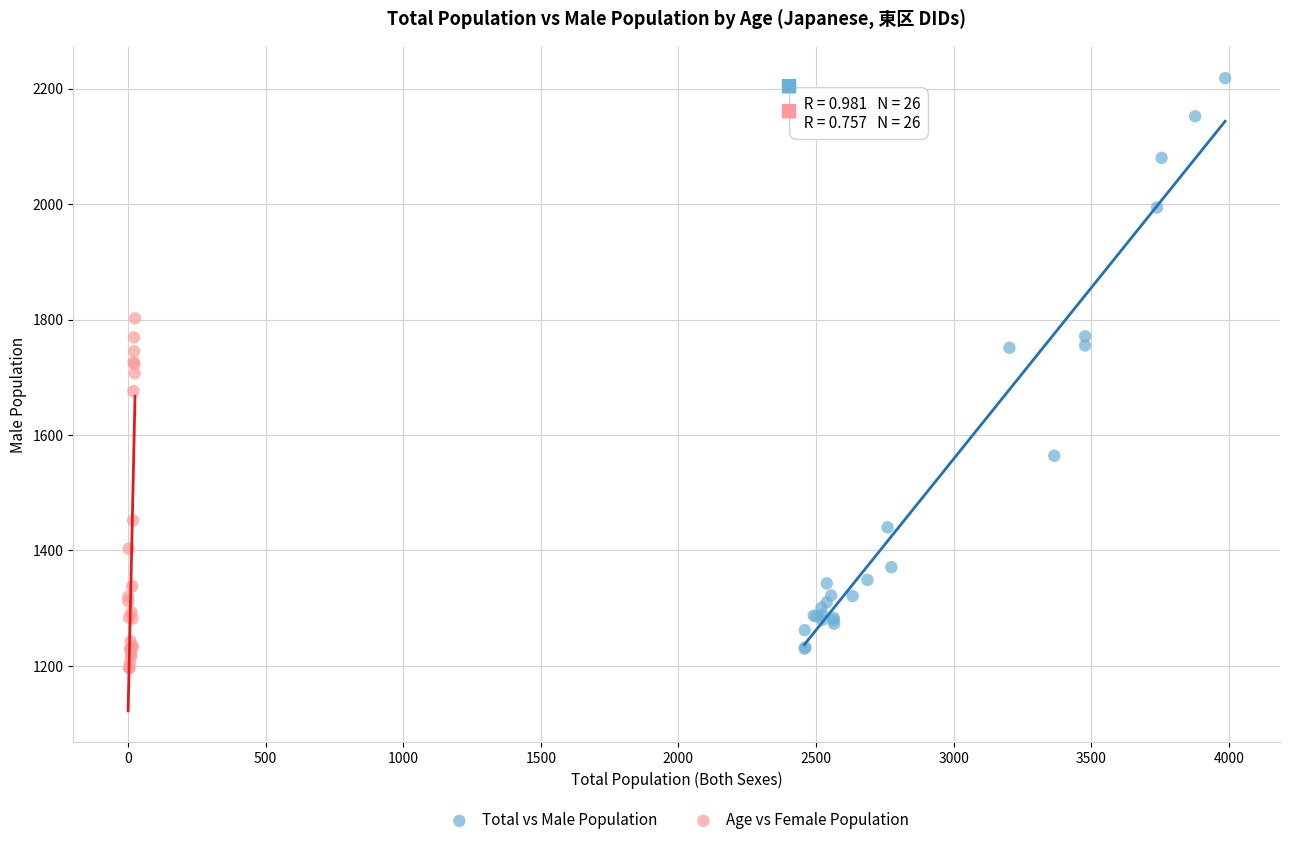

Which series contains the highest Y value?

Total vs Male Population